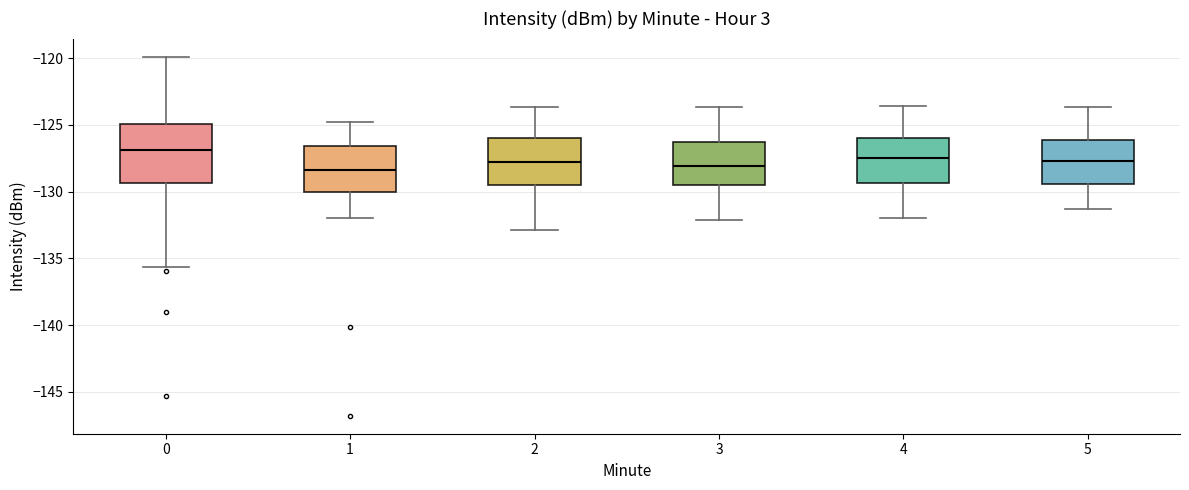

Reading left to right, read every box against the y-axis: the position of its median line, the range the box covers, and the ends of its whiskers. The values are not printed on the chart, so give them approximately, as read against the axis.

0: median -127.0, box -129.5 to -125.0, whiskers -135.5 to -120.0
1: median -128.5, box -130.0 to -126.5, whiskers -132.0 to -125.0
2: median -128.0, box -129.5 to -126.0, whiskers -133.0 to -123.5
3: median -128.0, box -129.5 to -126.0, whiskers -132.0 to -123.5
4: median -127.5, box -129.5 to -126.0, whiskers -132.0 to -123.5
5: median -127.5, box -129.5 to -126.0, whiskers -131.5 to -123.5